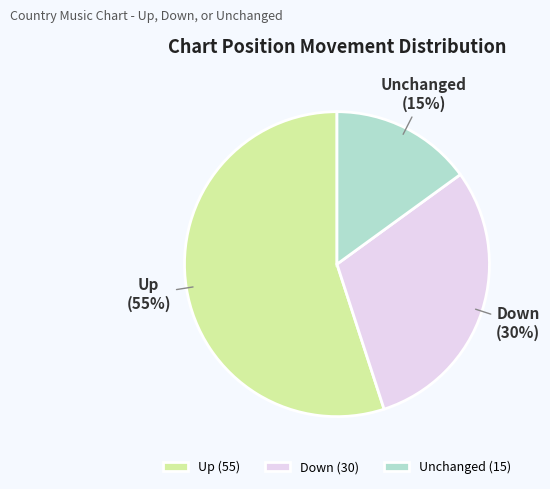

Is there any slice that represents more than half of the pie?

Yes